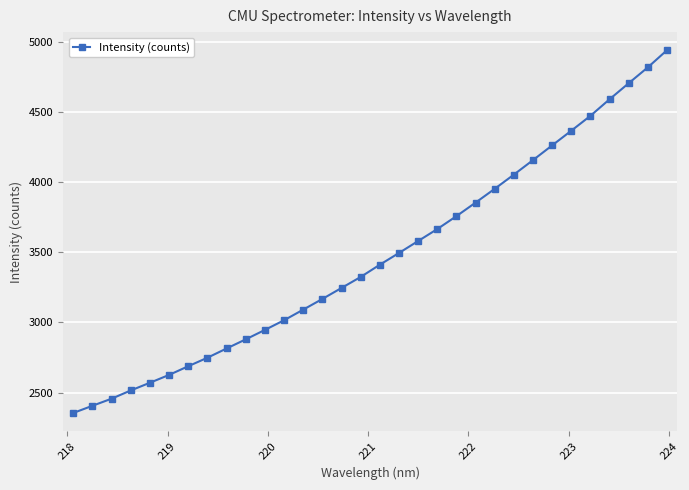

What is the value of the 8th point from the left?

2749.0